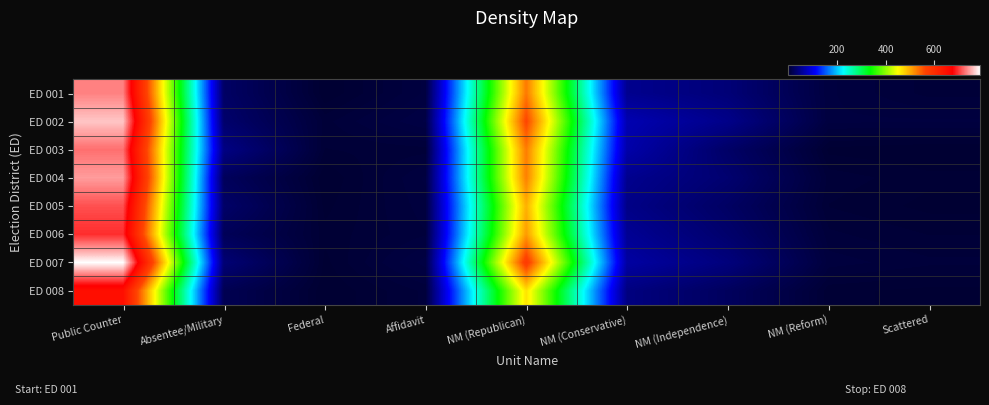

What is the smallest value displayed?

1